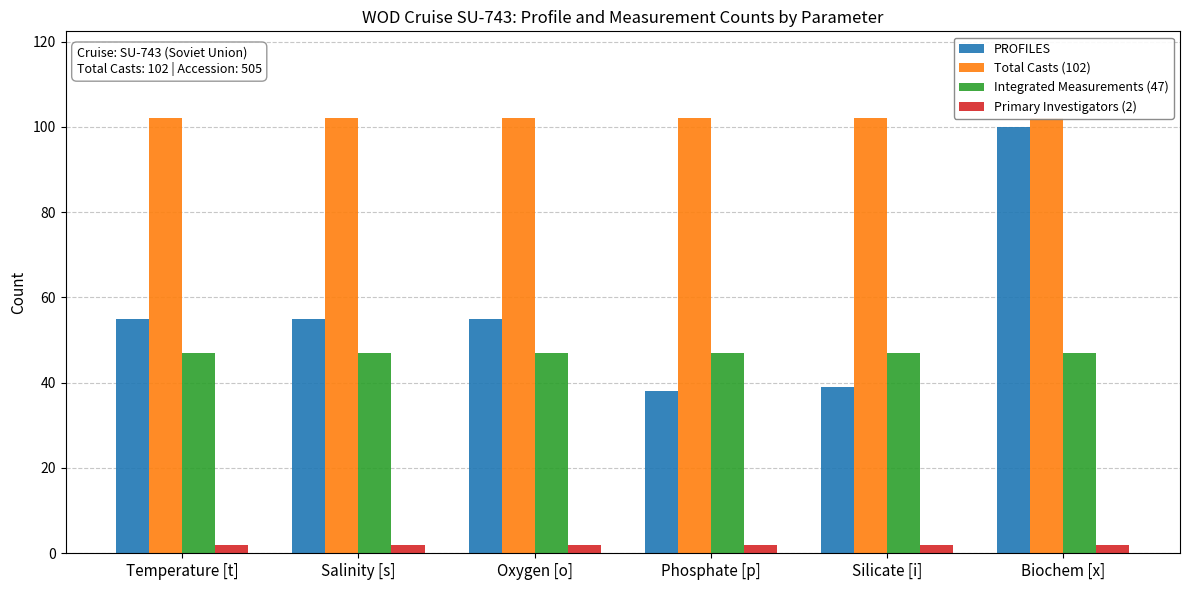

Reading left to right, list all the values displayed in this chart.

PROFILES: 55	55	55	38	39	100
Total Casts (102): 102	102	102	102	102	102
Integrated Measurements (47): 47	47	47	47	47	47
Primary Investigators (2): 2	2	2	2	2	2